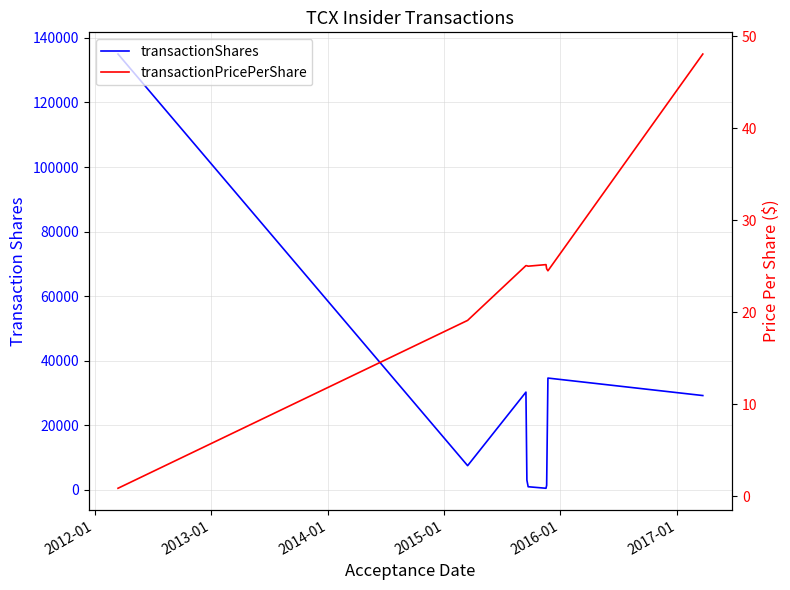

Is the value of transactionPricePerShare at 2011-01 greater than the value of transactionShares at 2013-01?

No